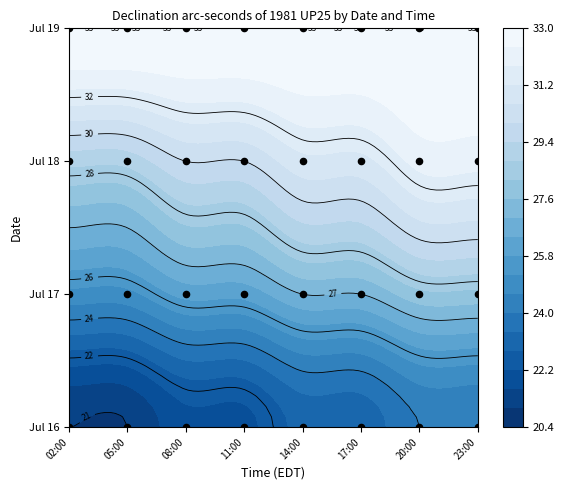

What is the difference between the values at 14:00 and 11:00?

1